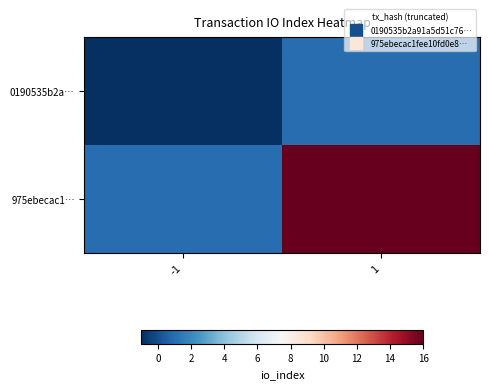

How many series are shown in this chart?

2